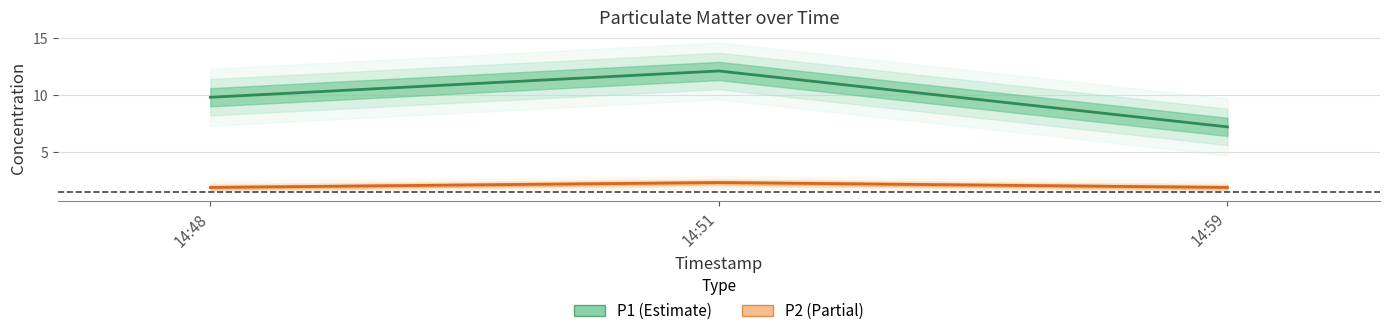

Which series has the widest spread of values?

P1 (Estimate)